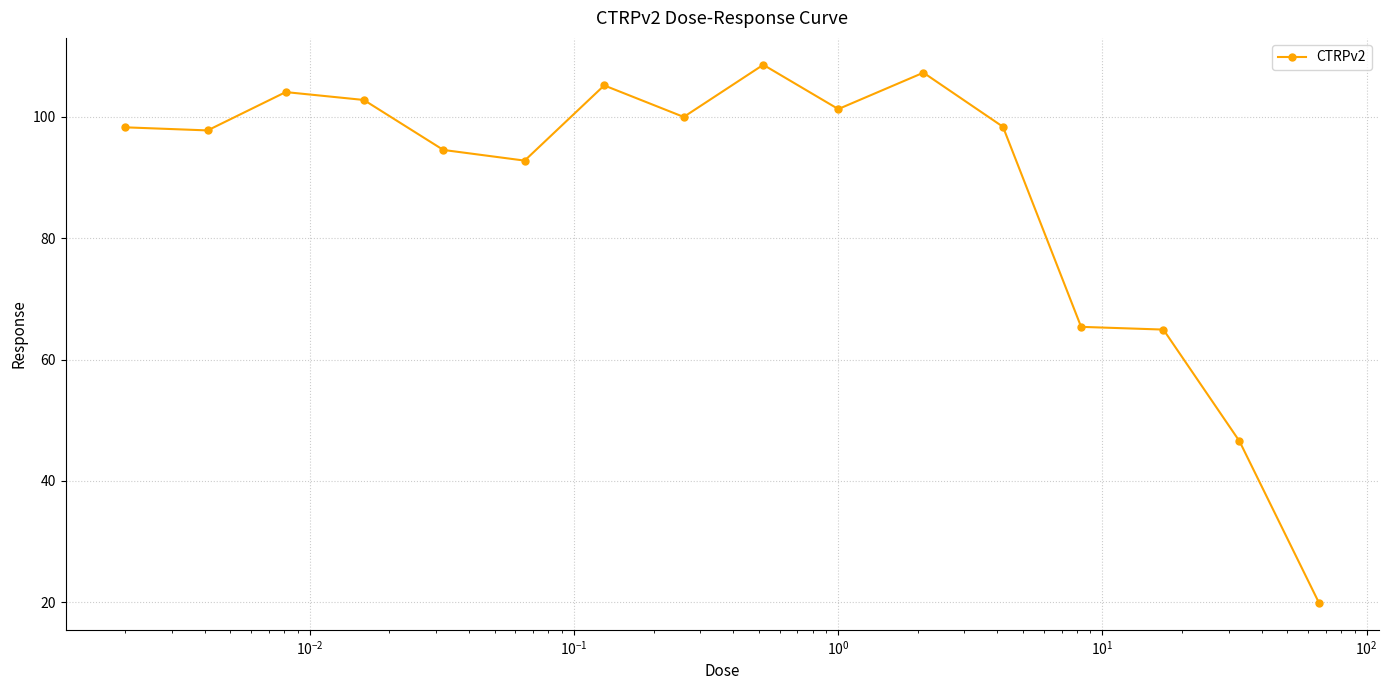

How many interior local valleys (lower than both neighbors) does the data have?

4